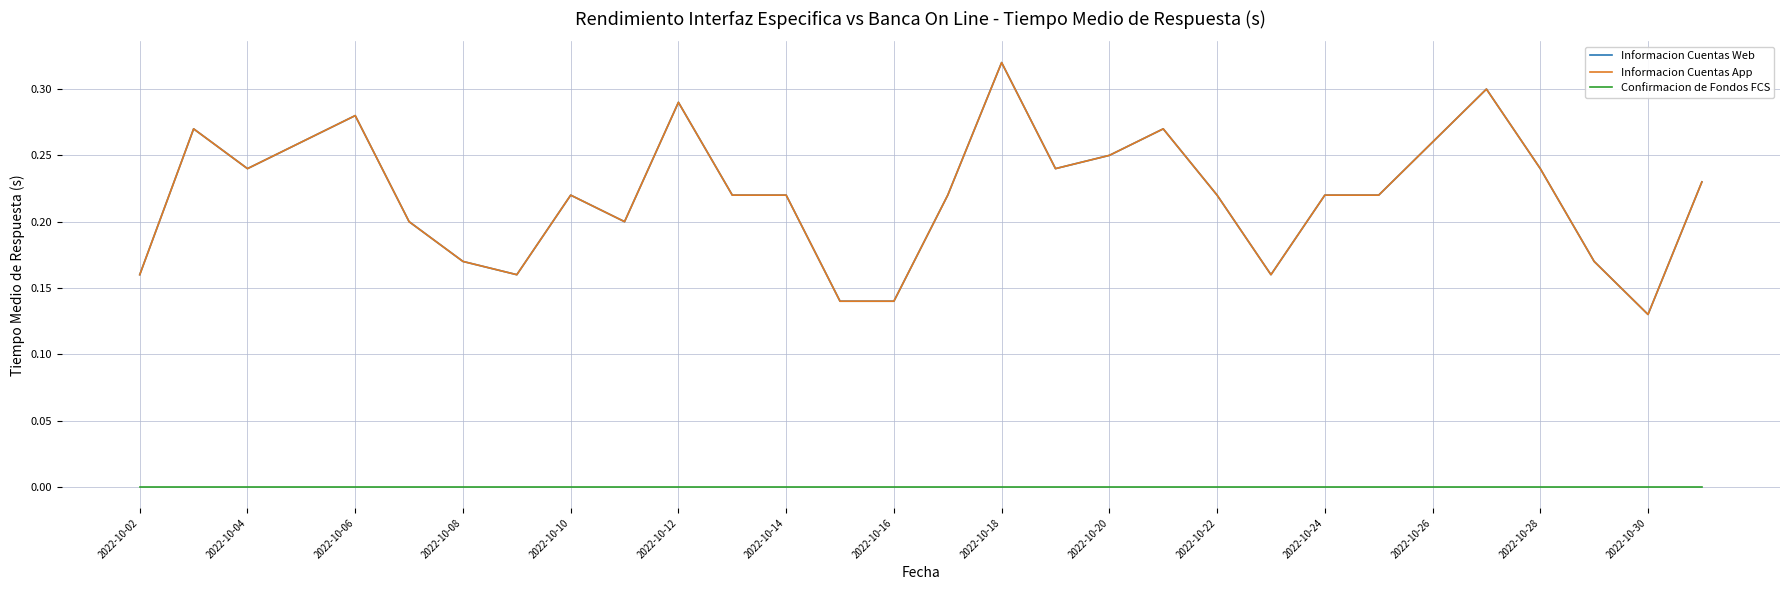

What is the value of the Informacion Cuentas Web point at the 4th from the left?

0.3